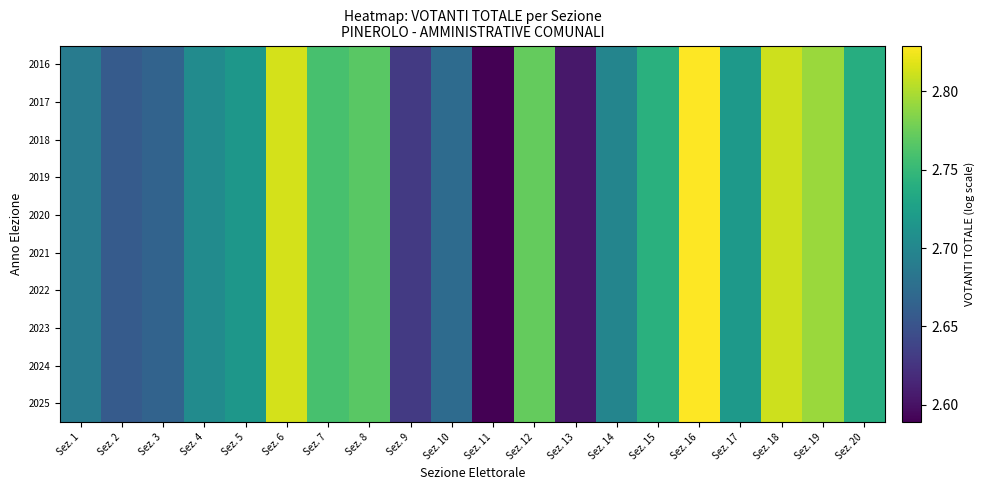

Reading left to right, list all the values displayed in this chart.

2016: Sez. 1=2.7	Sez. 2=2.7	Sez. 3=2.7	Sez. 4=2.7	Sez. 5=2.7	Sez. 6=2.8	Sez. 7=2.8	Sez. 8=2.8	Sez. 9=2.6	Sez. 10=2.7	Sez. 11=2.6	Sez. 12=2.8	Sez. 13=2.6	Sez. 14=2.7	Sez. 15=2.7	Sez. 16=2.8	Sez. 17=2.7	Sez. 18=2.8	Sez. 19=2.8	Sez. 20=2.7
2017: Sez. 1=2.7	Sez. 2=2.7	Sez. 3=2.7	Sez. 4=2.7	Sez. 5=2.7	Sez. 6=2.8	Sez. 7=2.8	Sez. 8=2.8	Sez. 9=2.6	Sez. 10=2.7	Sez. 11=2.6	Sez. 12=2.8	Sez. 13=2.6	Sez. 14=2.7	Sez. 15=2.7	Sez. 16=2.8	Sez. 17=2.7	Sez. 18=2.8	Sez. 19=2.8	Sez. 20=2.7
2018: Sez. 1=2.7	Sez. 2=2.7	Sez. 3=2.7	Sez. 4=2.7	Sez. 5=2.7	Sez. 6=2.8	Sez. 7=2.8	Sez. 8=2.8	Sez. 9=2.6	Sez. 10=2.7	Sez. 11=2.6	Sez. 12=2.8	Sez. 13=2.6	Sez. 14=2.7	Sez. 15=2.7	Sez. 16=2.8	Sez. 17=2.7	Sez. 18=2.8	Sez. 19=2.8	Sez. 20=2.7
2019: Sez. 1=2.7	Sez. 2=2.7	Sez. 3=2.7	Sez. 4=2.7	Sez. 5=2.7	Sez. 6=2.8	Sez. 7=2.8	Sez. 8=2.8	Sez. 9=2.6	Sez. 10=2.7	Sez. 11=2.6	Sez. 12=2.8	Sez. 13=2.6	Sez. 14=2.7	Sez. 15=2.7	Sez. 16=2.8	Sez. 17=2.7	Sez. 18=2.8	Sez. 19=2.8	Sez. 20=2.7
2020: Sez. 1=2.7	Sez. 2=2.7	Sez. 3=2.7	Sez. 4=2.7	Sez. 5=2.7	Sez. 6=2.8	Sez. 7=2.8	Sez. 8=2.8	Sez. 9=2.6	Sez. 10=2.7	Sez. 11=2.6	Sez. 12=2.8	Sez. 13=2.6	Sez. 14=2.7	Sez. 15=2.7	Sez. 16=2.8	Sez. 17=2.7	Sez. 18=2.8	Sez. 19=2.8	Sez. 20=2.7
2021: Sez. 1=2.7	Sez. 2=2.7	Sez. 3=2.7	Sez. 4=2.7	Sez. 5=2.7	Sez. 6=2.8	Sez. 7=2.8	Sez. 8=2.8	Sez. 9=2.6	Sez. 10=2.7	Sez. 11=2.6	Sez. 12=2.8	Sez. 13=2.6	Sez. 14=2.7	Sez. 15=2.7	Sez. 16=2.8	Sez. 17=2.7	Sez. 18=2.8	Sez. 19=2.8	Sez. 20=2.7
2022: Sez. 1=2.7	Sez. 2=2.7	Sez. 3=2.7	Sez. 4=2.7	Sez. 5=2.7	Sez. 6=2.8	Sez. 7=2.8	Sez. 8=2.8	Sez. 9=2.6	Sez. 10=2.7	Sez. 11=2.6	Sez. 12=2.8	Sez. 13=2.6	Sez. 14=2.7	Sez. 15=2.7	Sez. 16=2.8	Sez. 17=2.7	Sez. 18=2.8	Sez. 19=2.8	Sez. 20=2.7
2023: Sez. 1=2.7	Sez. 2=2.7	Sez. 3=2.7	Sez. 4=2.7	Sez. 5=2.7	Sez. 6=2.8	Sez. 7=2.8	Sez. 8=2.8	Sez. 9=2.6	Sez. 10=2.7	Sez. 11=2.6	Sez. 12=2.8	Sez. 13=2.6	Sez. 14=2.7	Sez. 15=2.7	Sez. 16=2.8	Sez. 17=2.7	Sez. 18=2.8	Sez. 19=2.8	Sez. 20=2.7
2024: Sez. 1=2.7	Sez. 2=2.7	Sez. 3=2.7	Sez. 4=2.7	Sez. 5=2.7	Sez. 6=2.8	Sez. 7=2.8	Sez. 8=2.8	Sez. 9=2.6	Sez. 10=2.7	Sez. 11=2.6	Sez. 12=2.8	Sez. 13=2.6	Sez. 14=2.7	Sez. 15=2.7	Sez. 16=2.8	Sez. 17=2.7	Sez. 18=2.8	Sez. 19=2.8	Sez. 20=2.7
2025: Sez. 1=2.7	Sez. 2=2.7	Sez. 3=2.7	Sez. 4=2.7	Sez. 5=2.7	Sez. 6=2.8	Sez. 7=2.8	Sez. 8=2.8	Sez. 9=2.6	Sez. 10=2.7	Sez. 11=2.6	Sez. 12=2.8	Sez. 13=2.6	Sez. 14=2.7	Sez. 15=2.7	Sez. 16=2.8	Sez. 17=2.7	Sez. 18=2.8	Sez. 19=2.8	Sez. 20=2.7